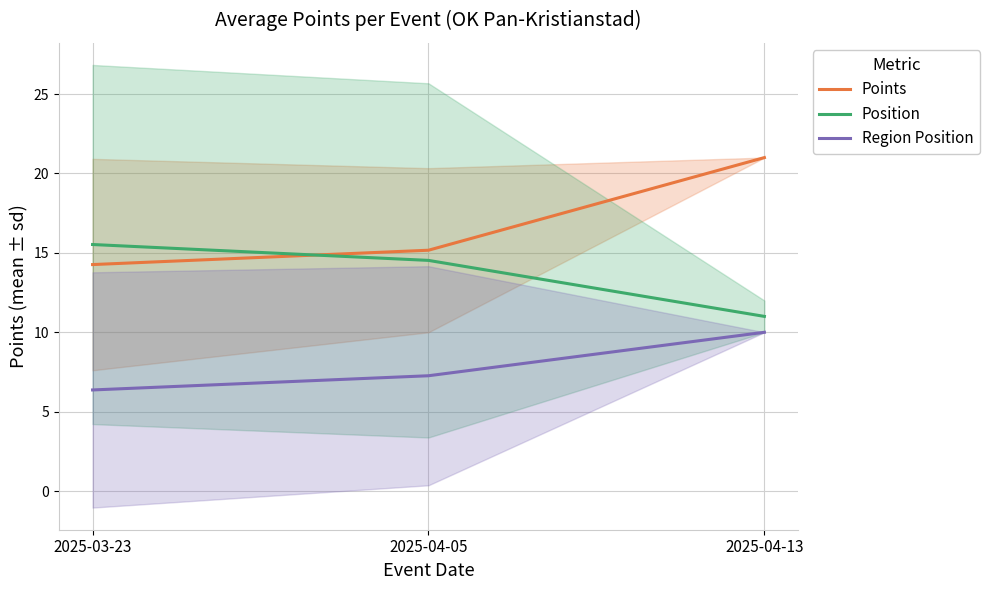

What is the label of the 3rd point from the left?

2025-04-13